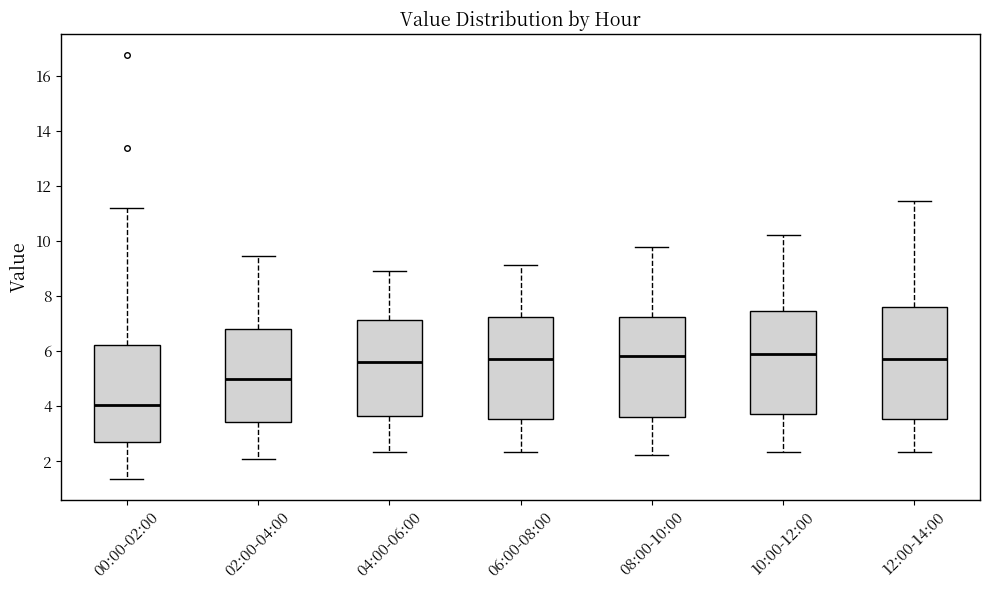

Reading left to right, transcribe this box plot: for each box, give where its median line is, the range the box spans, and where its two whiskers end, as read against the y-axis. The values are not printed on the chart, so give them approximately, as read against the axis.

00:00-02:00: median 4.0, box 2.8 to 6.2, whiskers 1.4 to 11.2
02:00-04:00: median 5.0, box 3.4 to 6.8, whiskers 2.2 to 9.4
04:00-06:00: median 5.6, box 3.6 to 7.2, whiskers 2.4 to 9.0
06:00-08:00: median 5.8, box 3.6 to 7.2, whiskers 2.4 to 9.2
08:00-10:00: median 5.8, box 3.6 to 7.2, whiskers 2.2 to 9.8
10:00-12:00: median 5.8, box 3.8 to 7.4, whiskers 2.4 to 10.2
12:00-14:00: median 5.8, box 3.6 to 7.6, whiskers 2.4 to 11.4